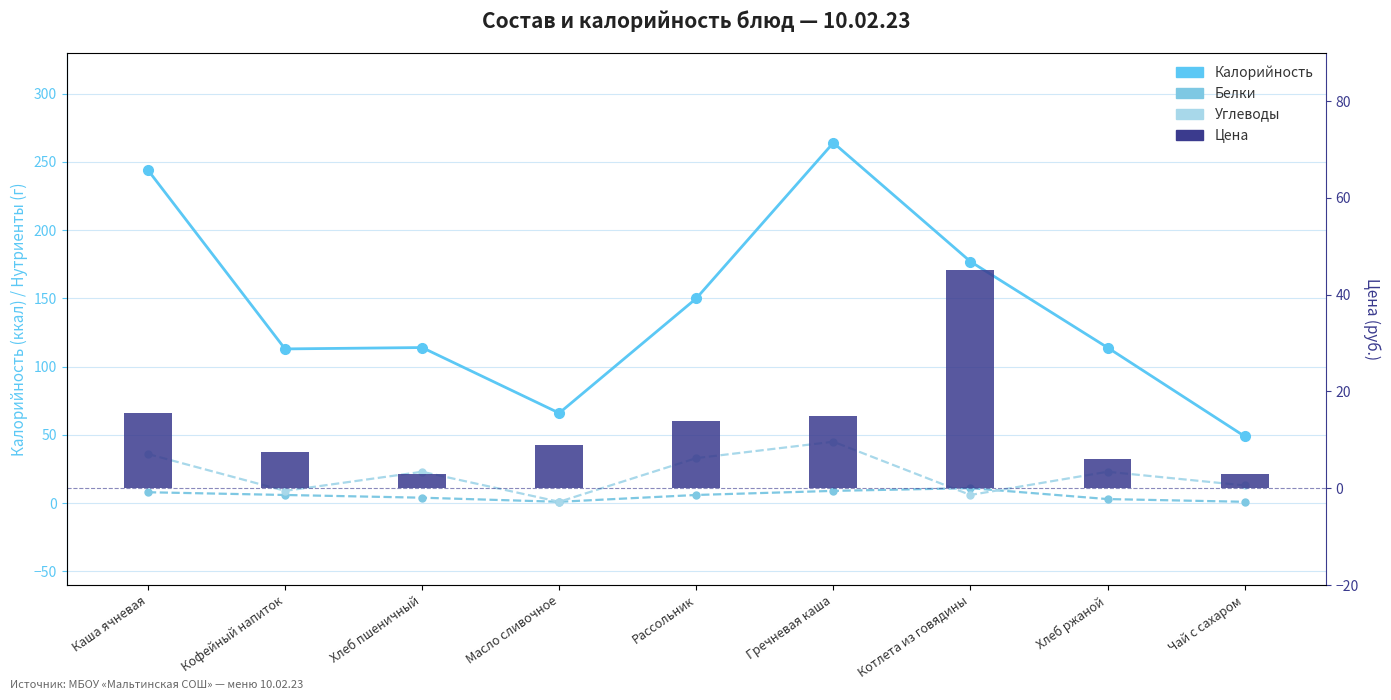

Where is Цена nearest to the value 24?

Каша ячневая